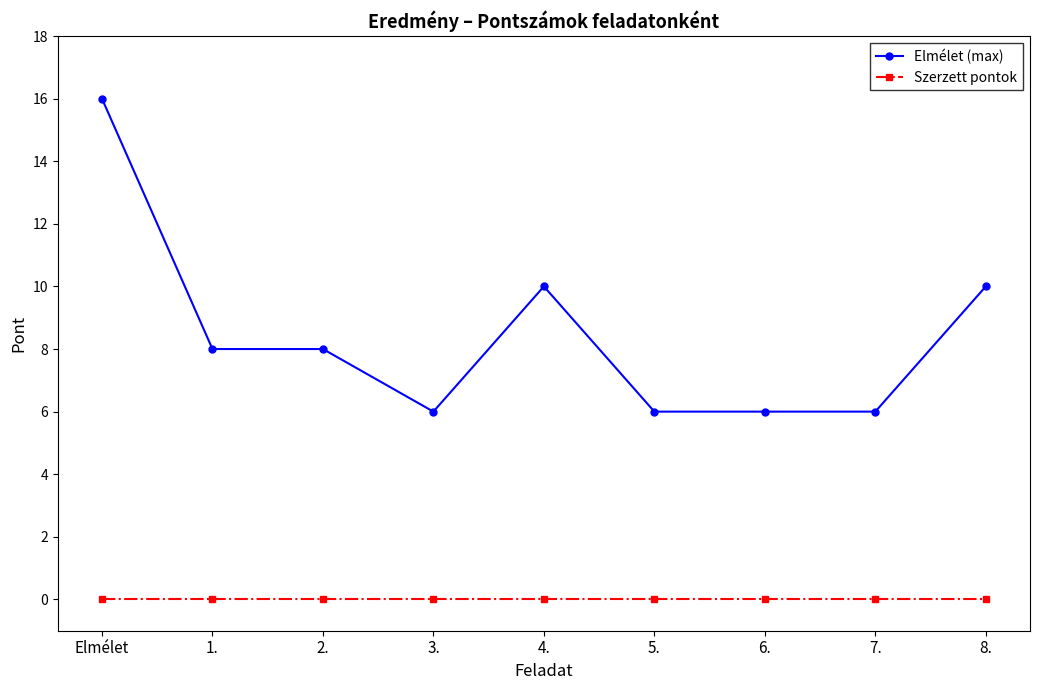

Rank the series at 3. from highest to lowest value.

Elmélet (max), Szerzett pontok